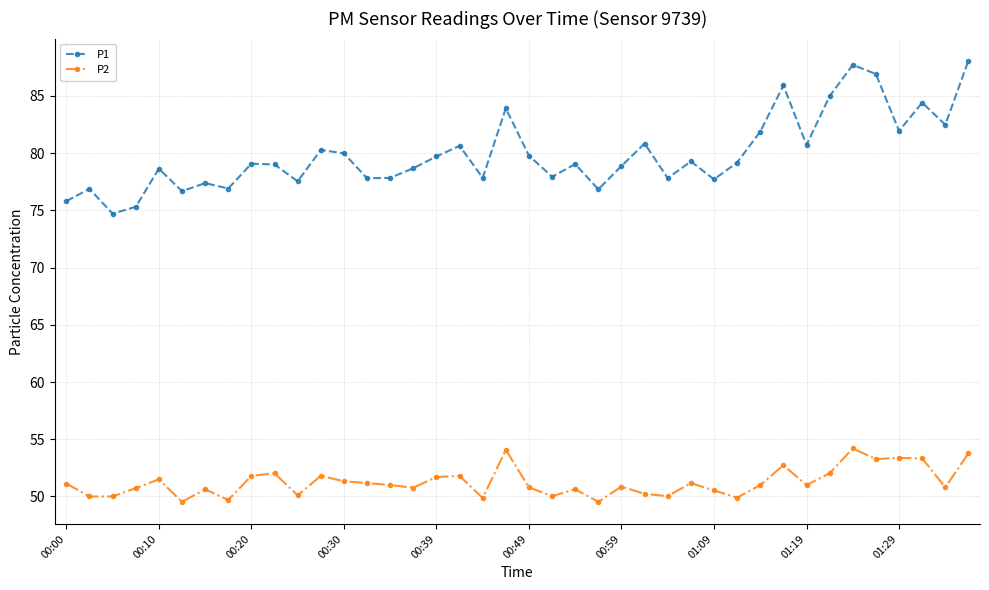

At how many categories does at least one series exceed 73?

40